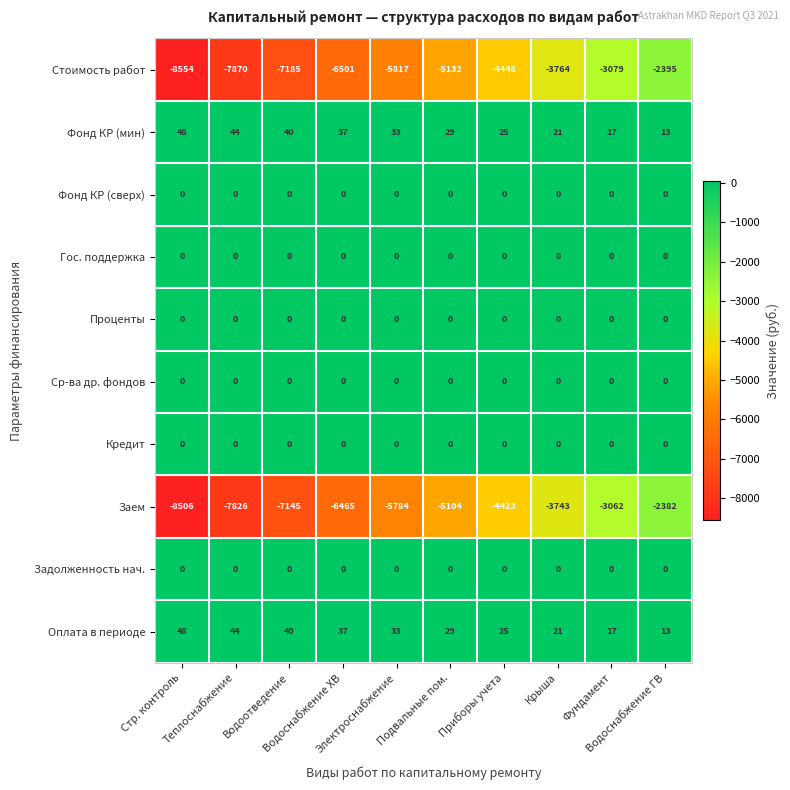

Which series has the largest range (max minus min)?

Стоимость работ